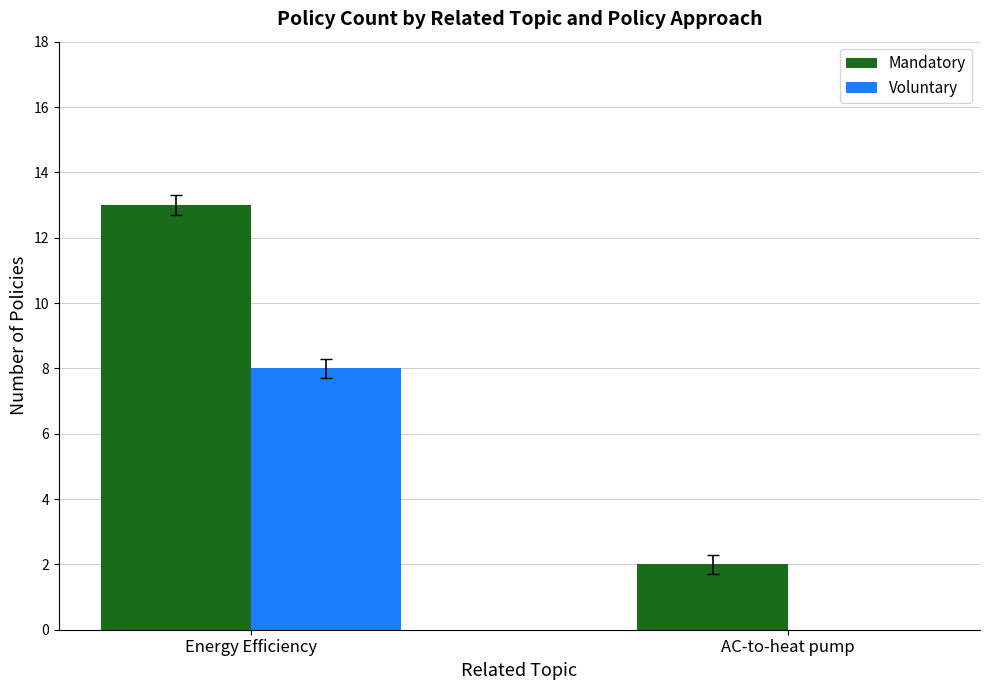

Is it true that Mandatory equals 1 at AC-to-heat pump?

False